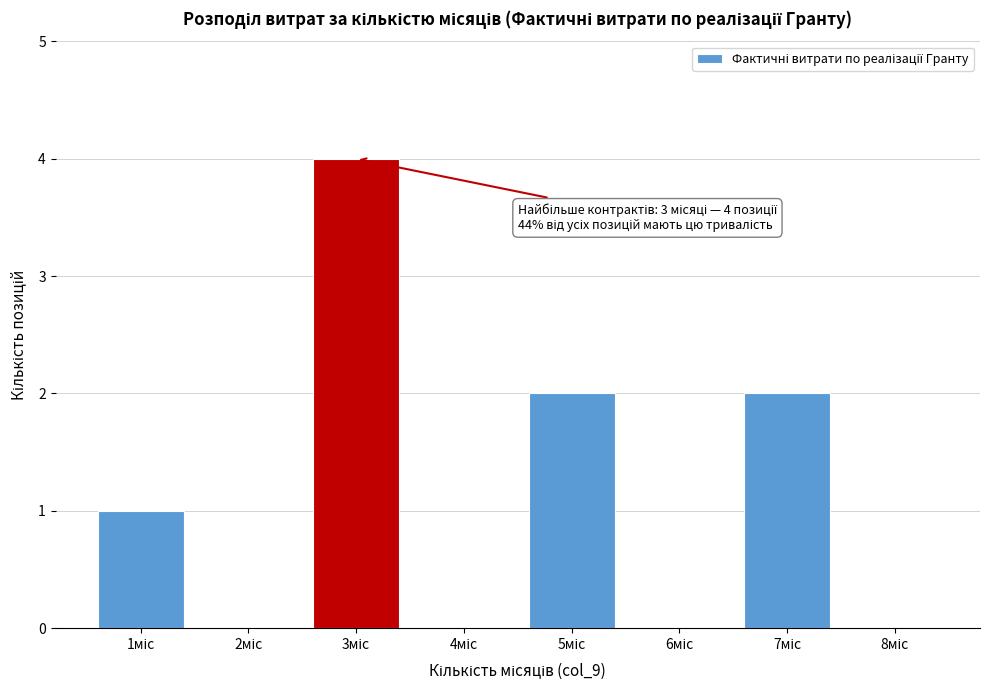

What is the sum of all values?

9